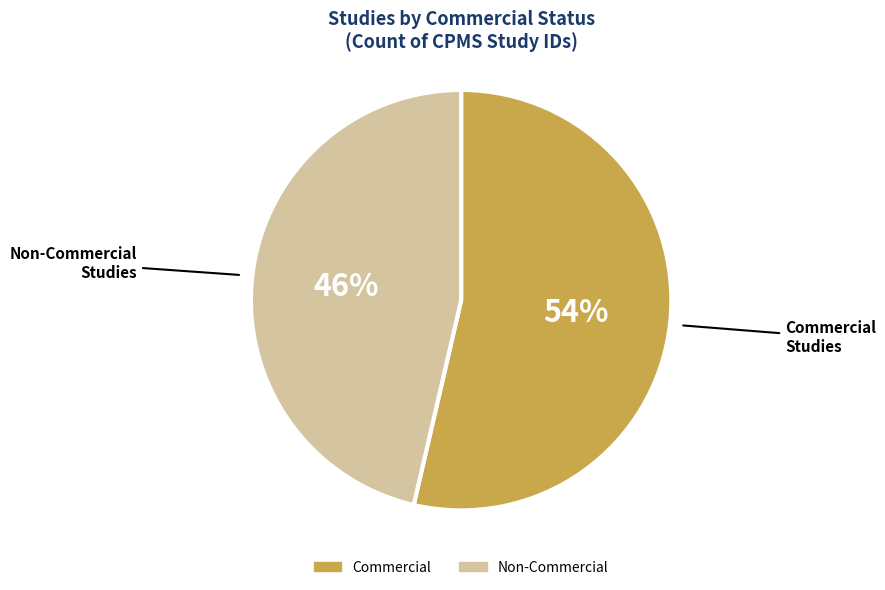

To the nearest percent, what percentage of the pie is Commercial?

54%